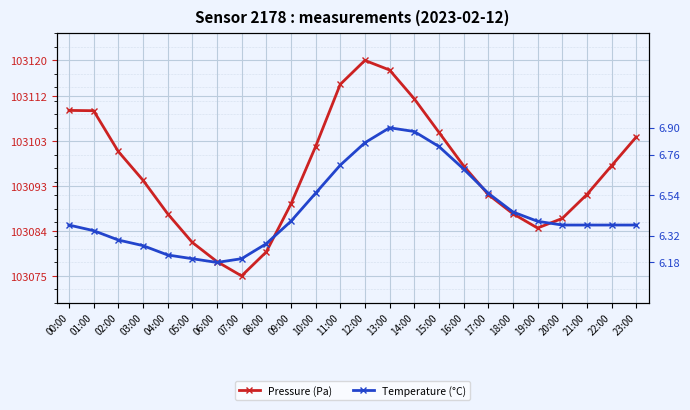

Between 03:00 and 08:00, which series saw the biggest shift?

Pressure (Pa)